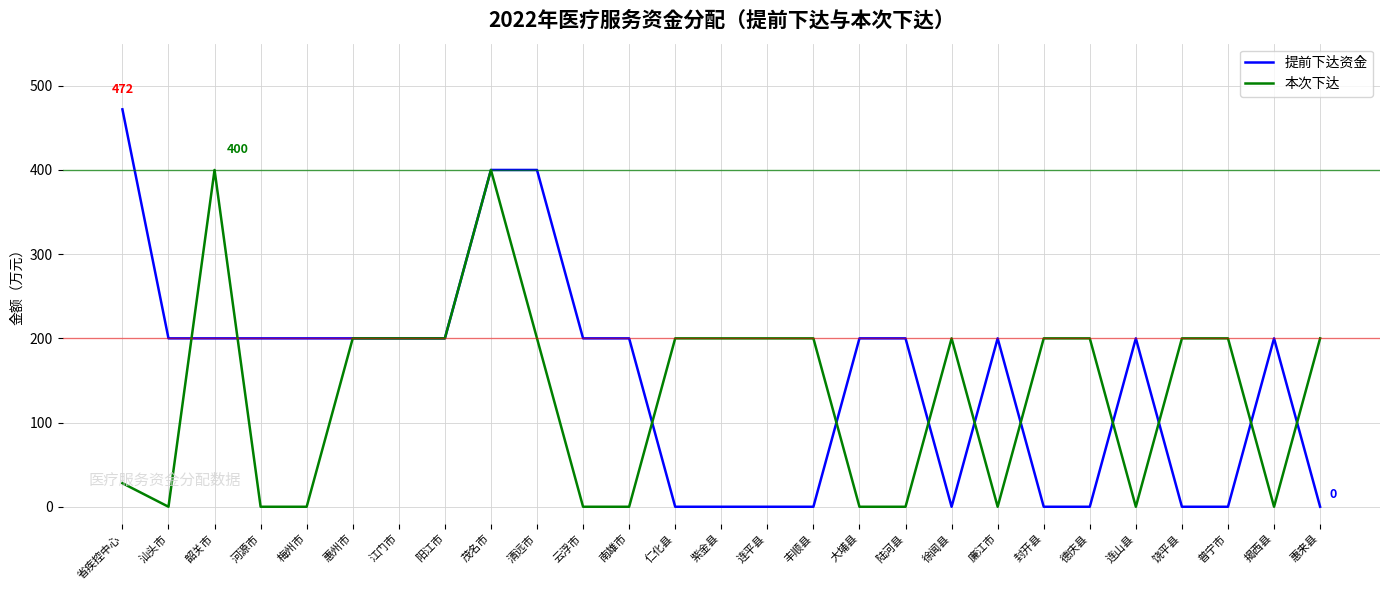

How many lines are shown in the chart?

2